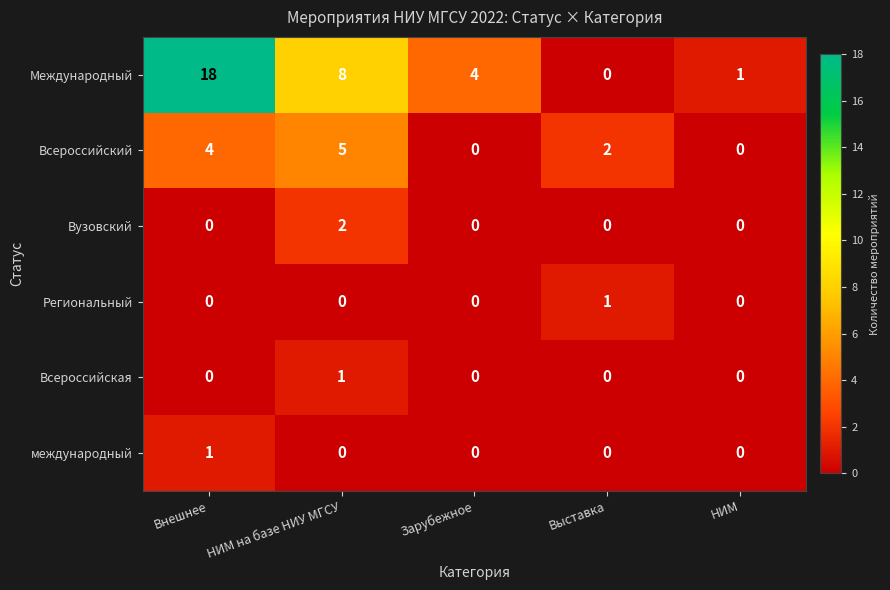

At how many categories does at least one series exceed 16?

1